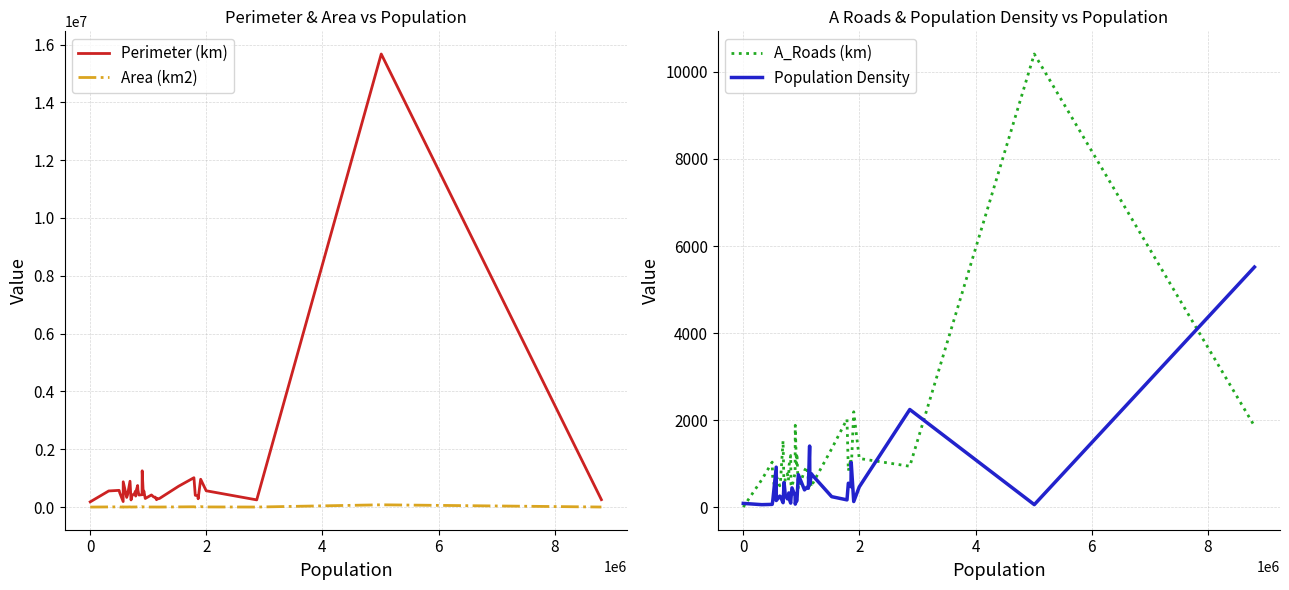

True or false: A_Roads (km) and Perimeter (km) cross at least once.

False